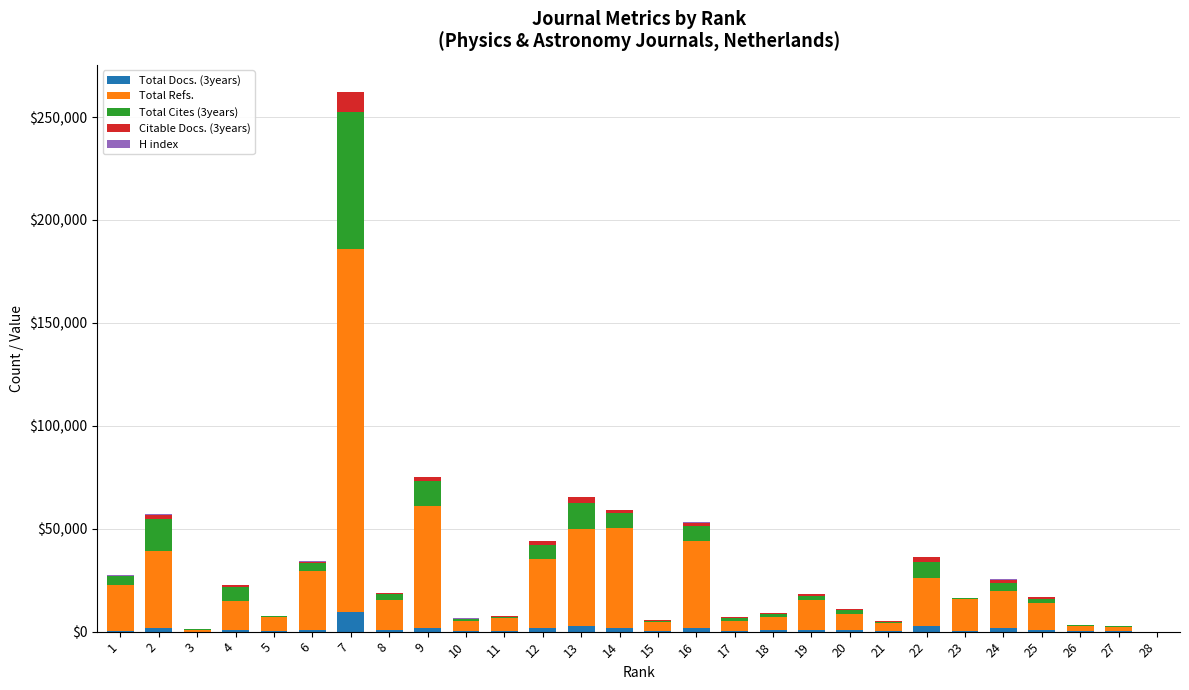

At which category is the sum across all series the highest?

7